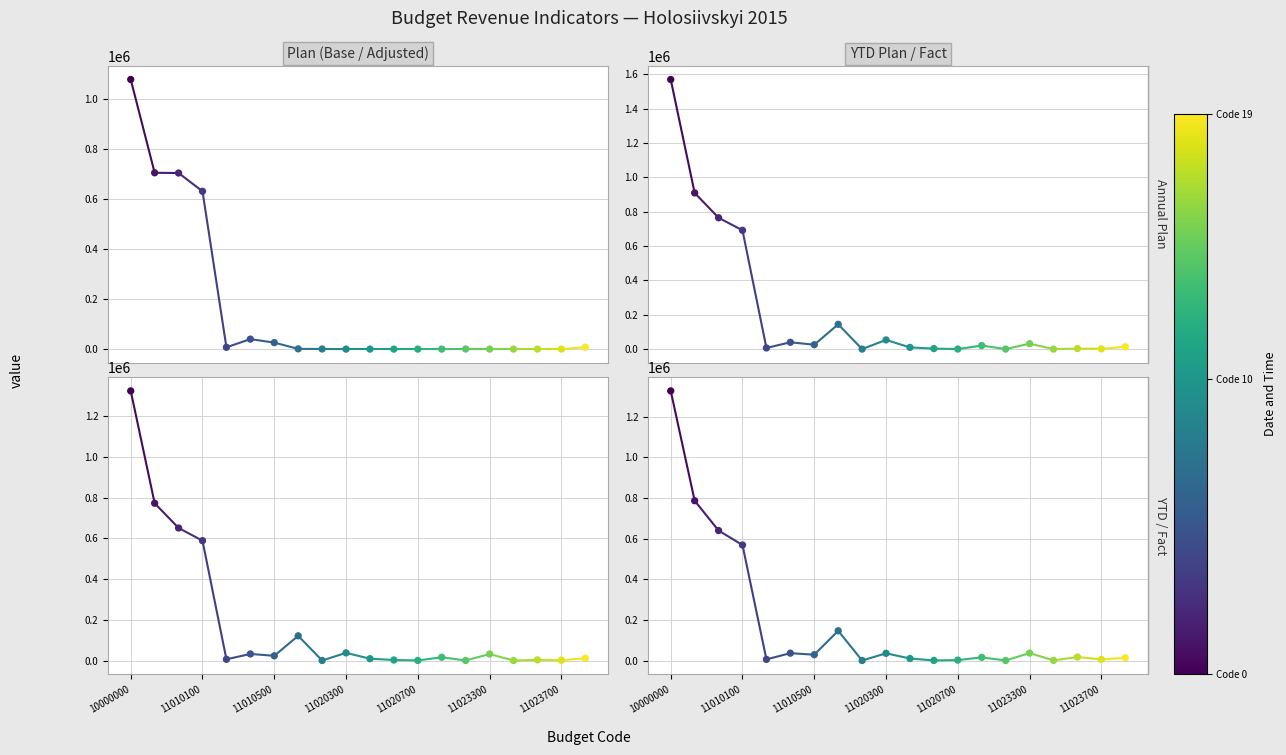

At how many categories does at least one series exceed 1396007?

1